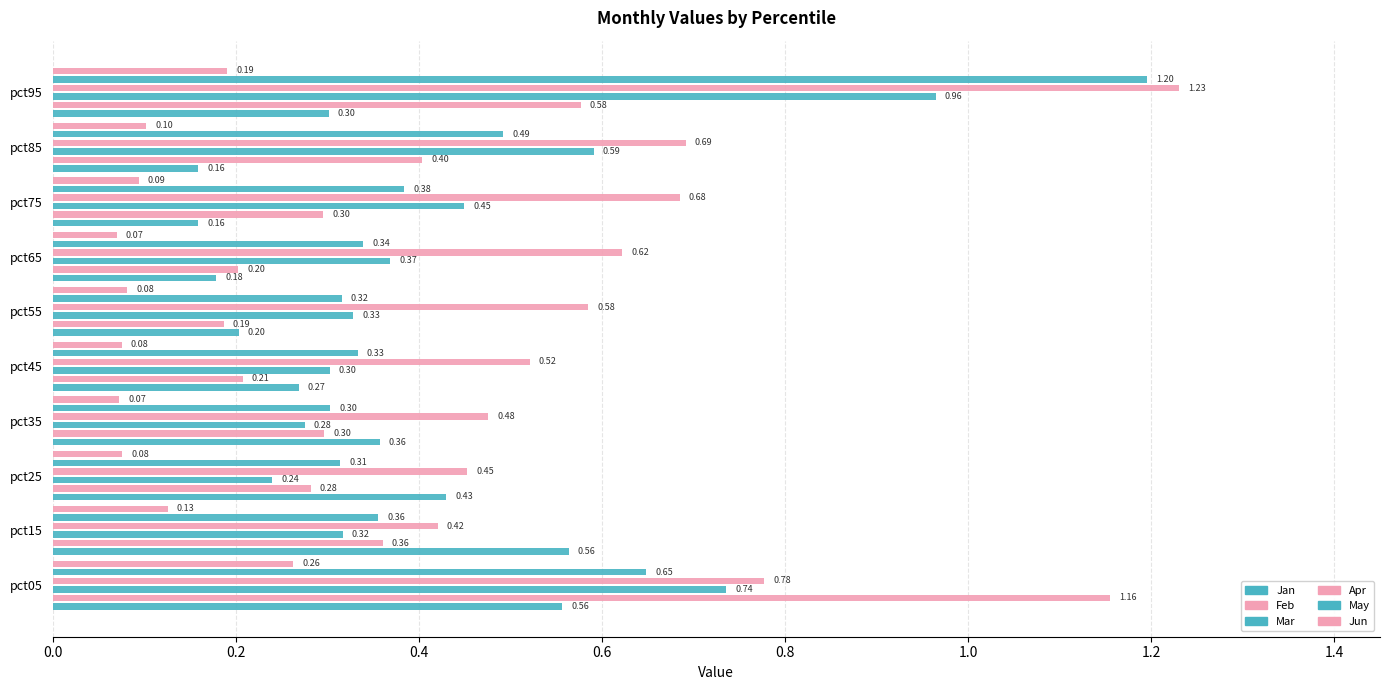

Reading left to right, list all the values displayed in this chart.

Jan: 0.6	0.6	0.4	0.4	0.3	0.2	0.2	0.2	0.2	0.3
Feb: 1.2	0.4	0.3	0.3	0.2	0.2	0.2	0.3	0.4	0.6
Mar: 0.7	0.3	0.2	0.3	0.3	0.3	0.4	0.4	0.6	1.0
Apr: 0.8	0.4	0.5	0.5	0.5	0.6	0.6	0.7	0.7	1.2
May: 0.6	0.4	0.3	0.3	0.3	0.3	0.3	0.4	0.5	1.2
Jun: 0.3	0.1	0.1	0.1	0.1	0.1	0.1	0.1	0.1	0.2